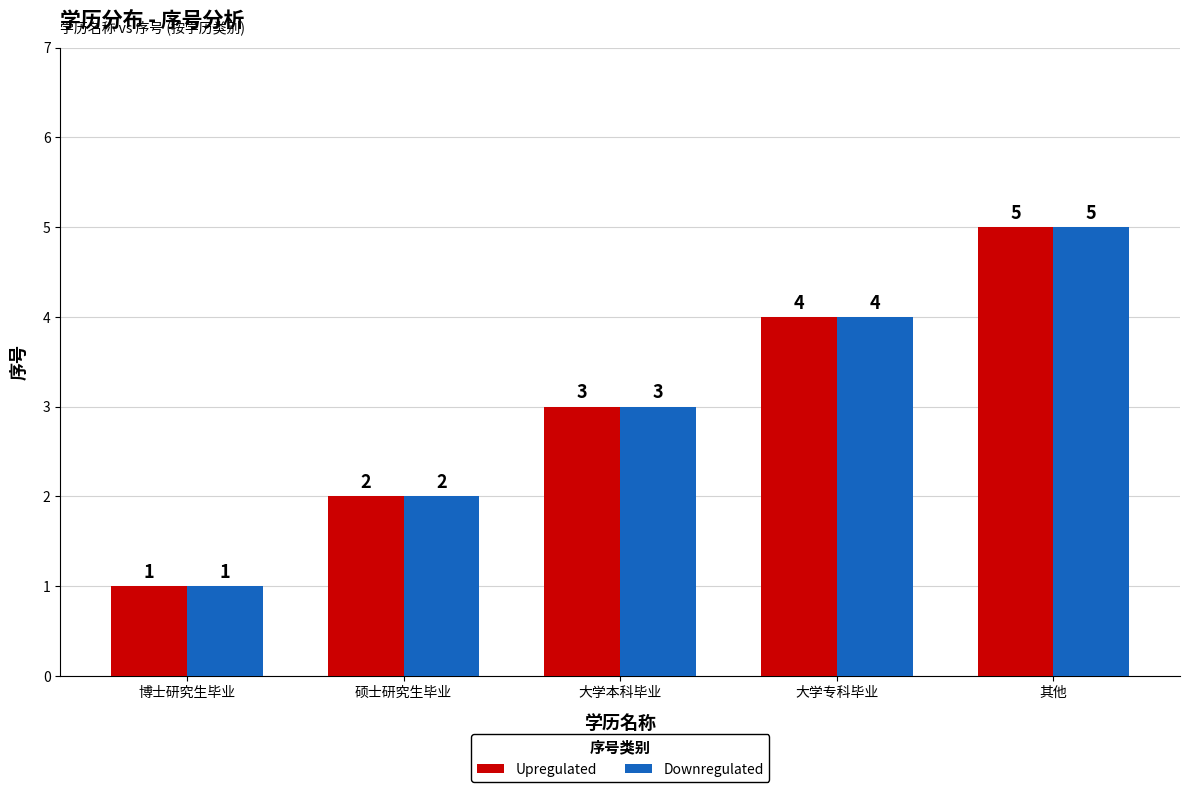

What value does the Upregulated series have at 大学专科毕业?

4